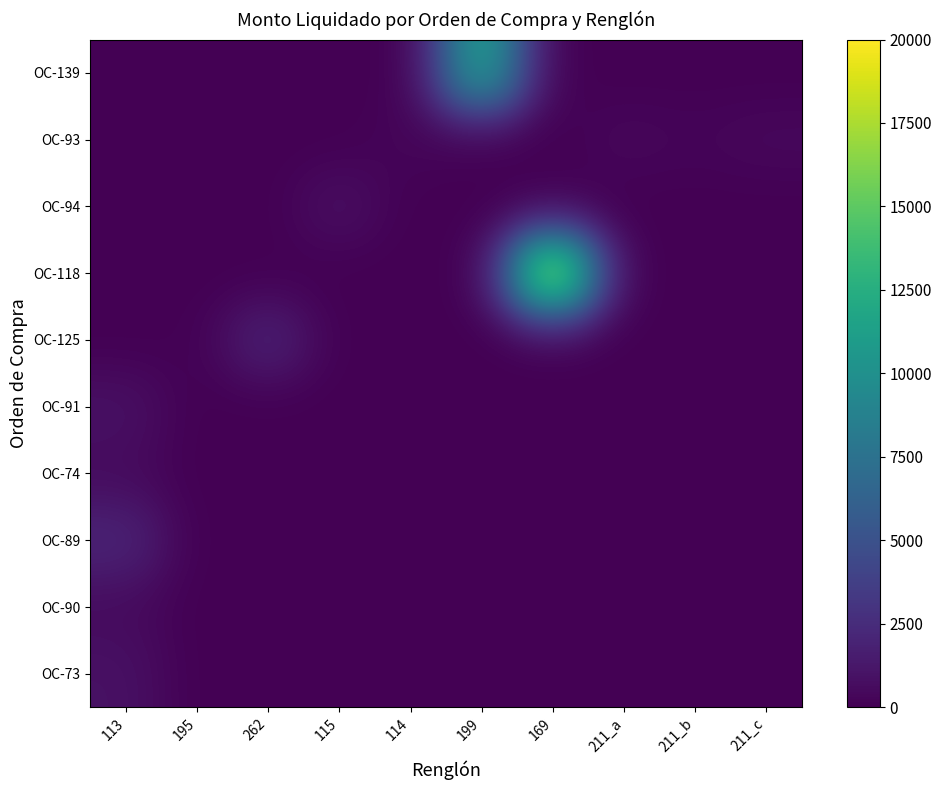

List the series in order of their peak value, lowest first.

OC-93, OC-90, OC-74, OC-94, OC-73, OC-91, OC-125, OC-89, OC-139, OC-118